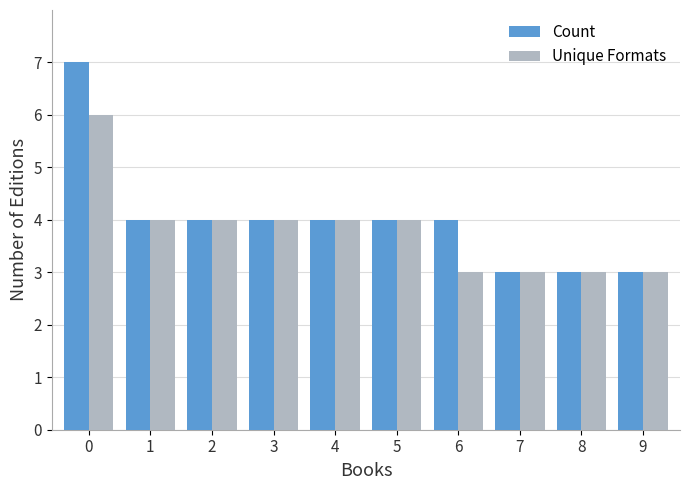

What is the approximate value of Count at 9?

3